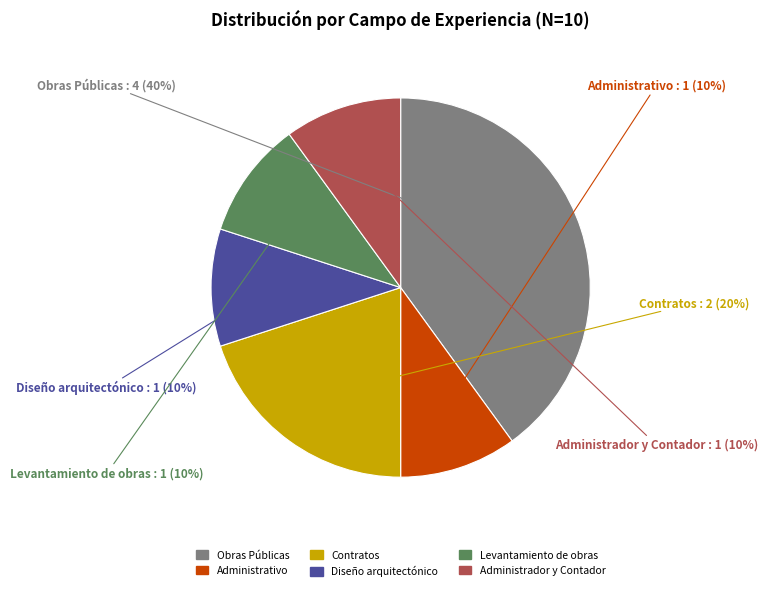

The Contratos slice represents 25% of the pie. True or false?

False